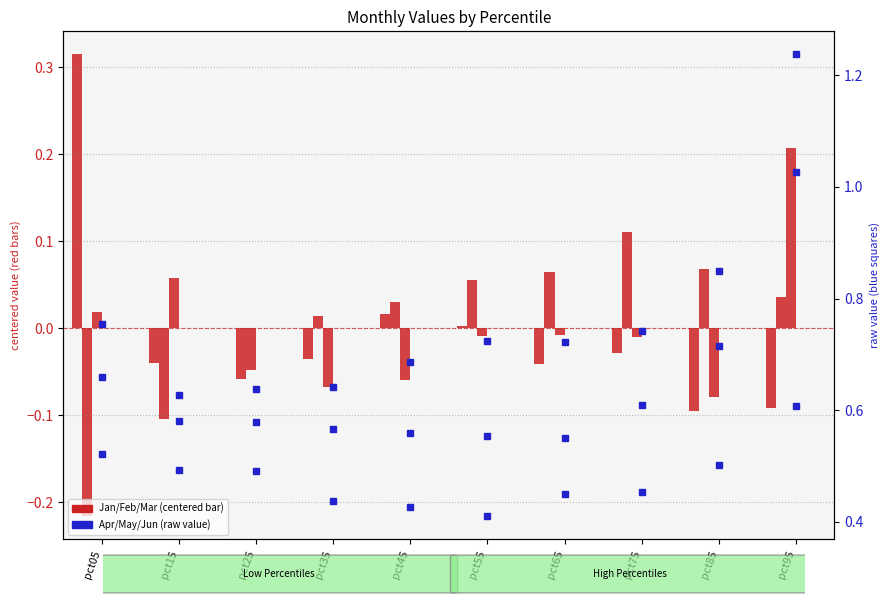

Which series has the largest range (max minus min)?

May